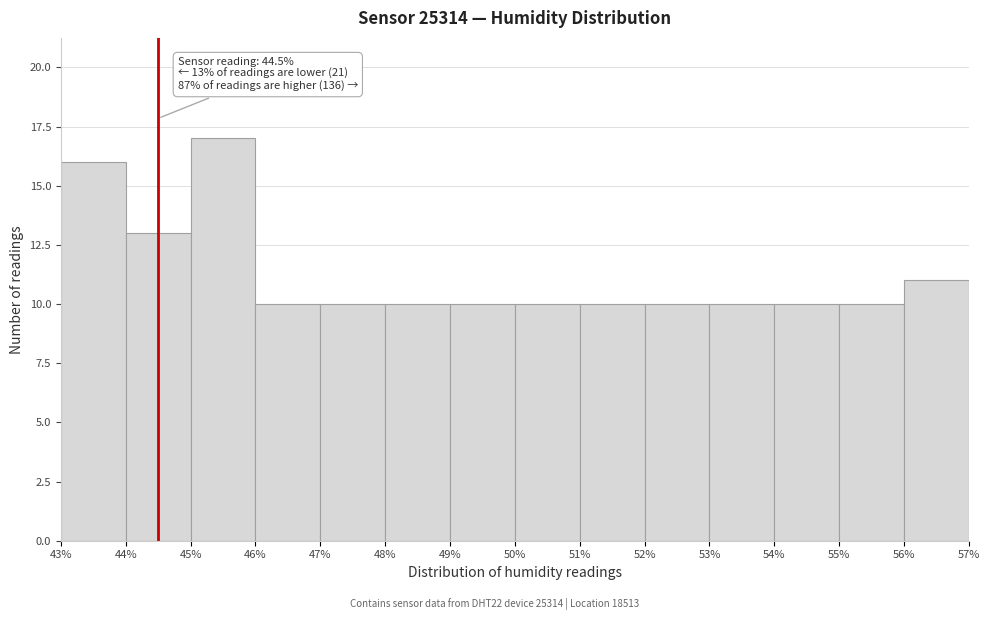

Over which range of the x-axis is the bar tallest?

45% to 46%